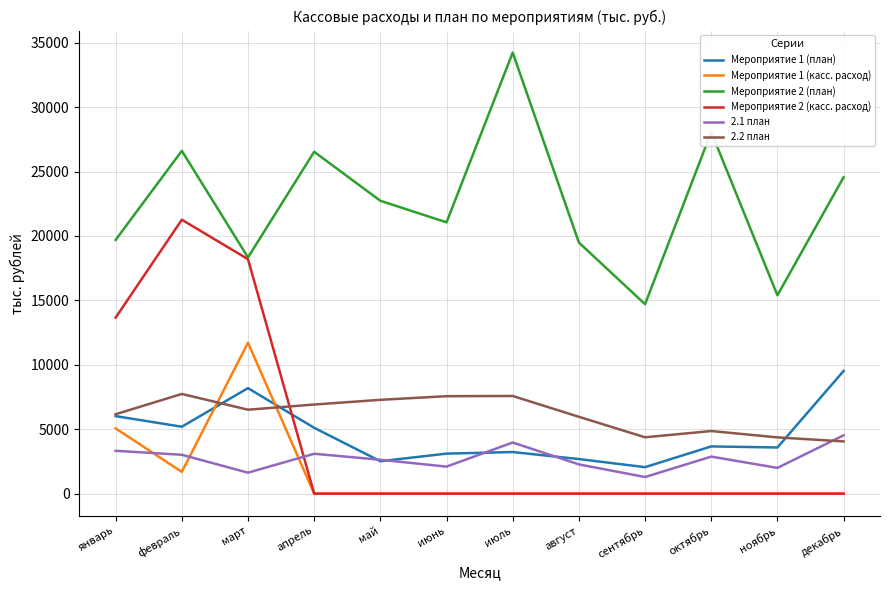

The value of Мероприятие 2 (план) at май is 8492.0. True or false?

False